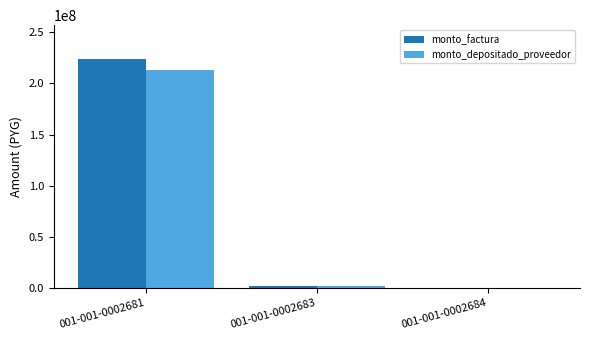

What is the greatest value displayed?

223407158